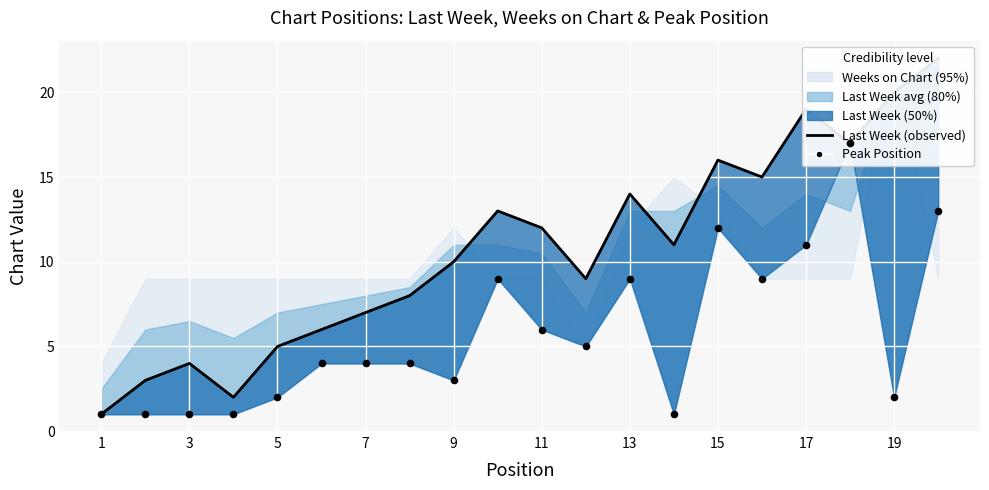

At how many categories does at least one series exceed 8?

12